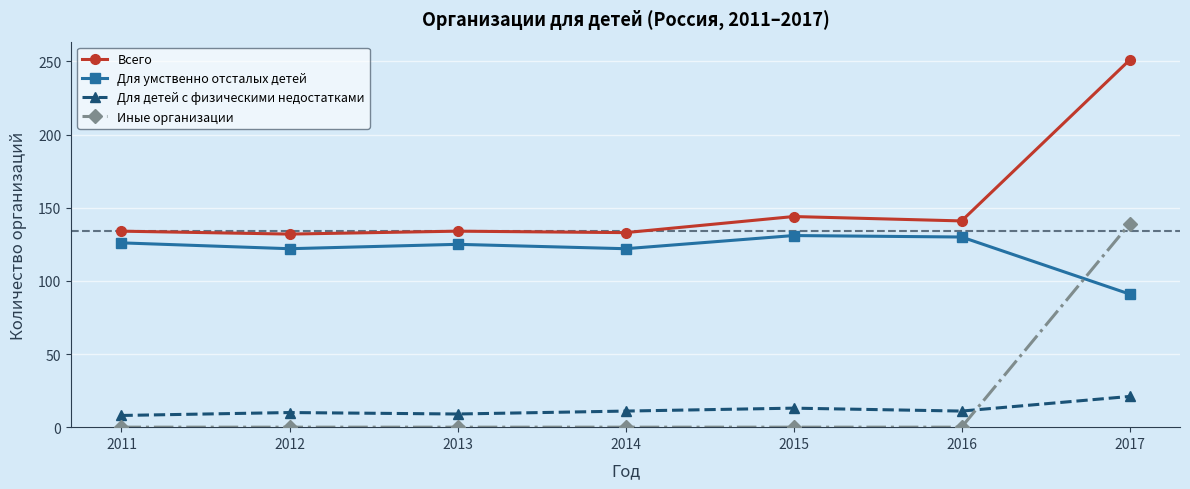

True or false: Для детей с физическими недостатками has more than 0 points higher than both neighbors.

True